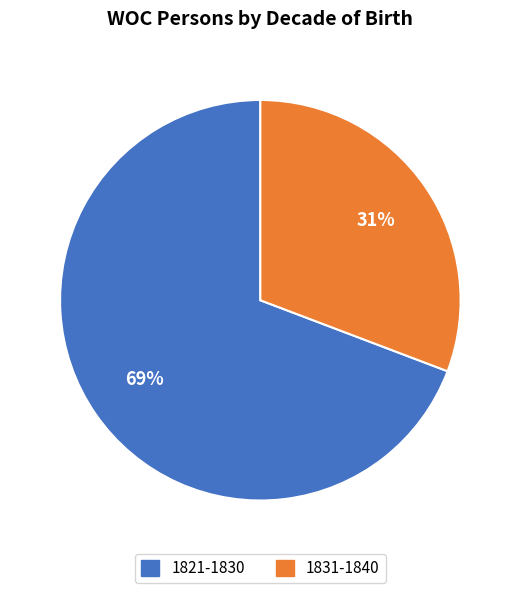

To the nearest percent, what is the average slice percentage?

50%